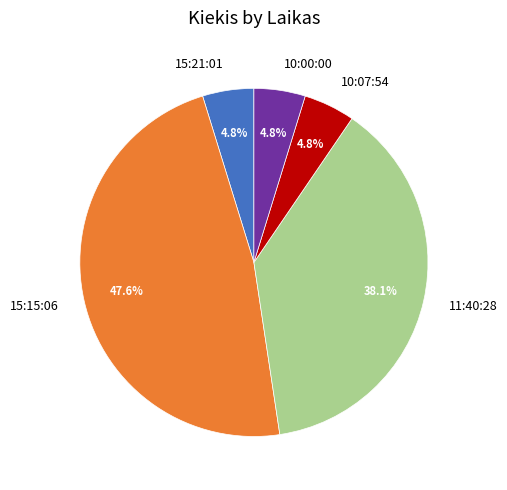

Which category has the biggest portion of the pie?

15:15:06